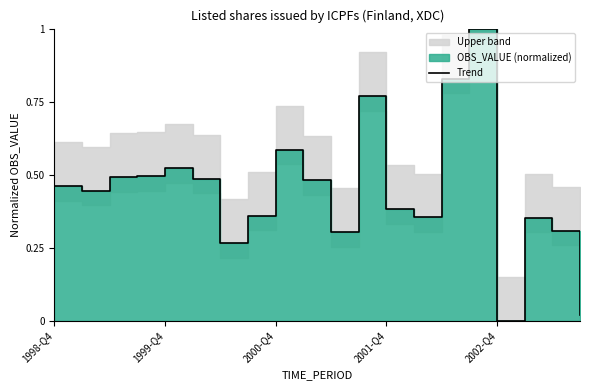

True or false: the data has more than 0 interior local peaks.

True